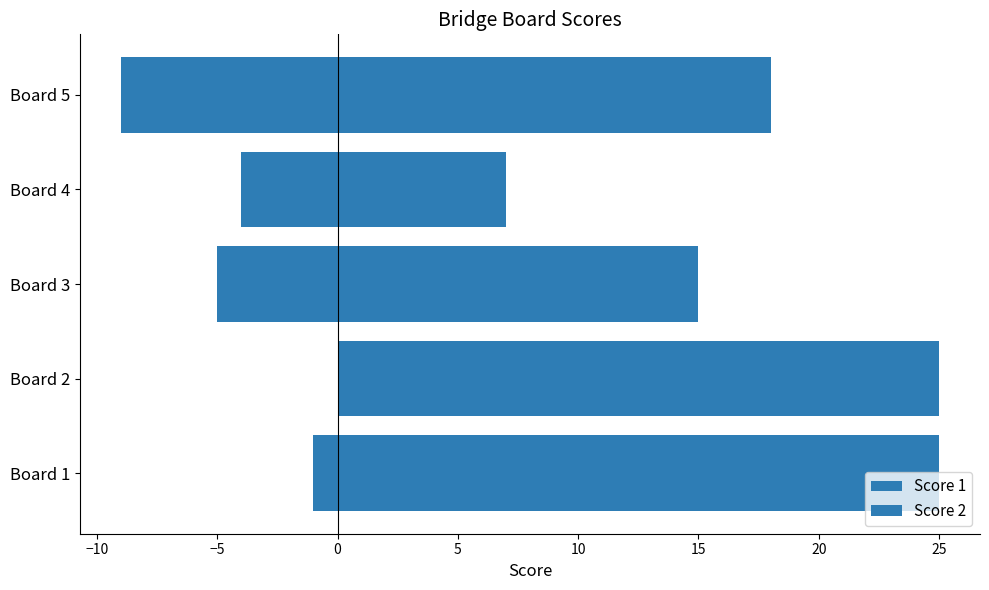

What is the difference between the maximum and minimum values in the Score 1 series?

18